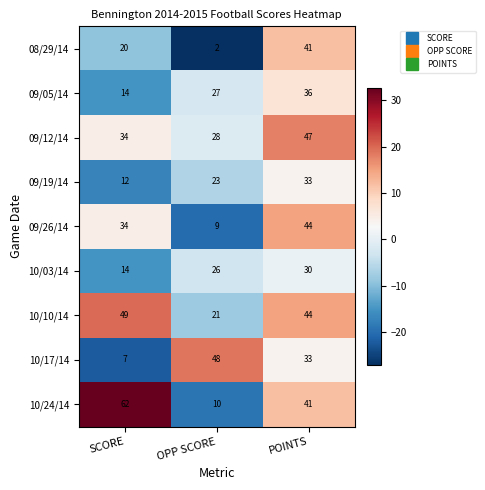

Reading left to right, what are all the values shown in this chart?

08/29/14: 20	2	41
09/05/14: 14	27	36
09/12/14: 34	28	47
09/19/14: 12	23	33
09/26/14: 34	9	44
10/03/14: 14	26	30
10/10/14: 49	21	44
10/17/14: 7	48	33
10/24/14: 62	10	41